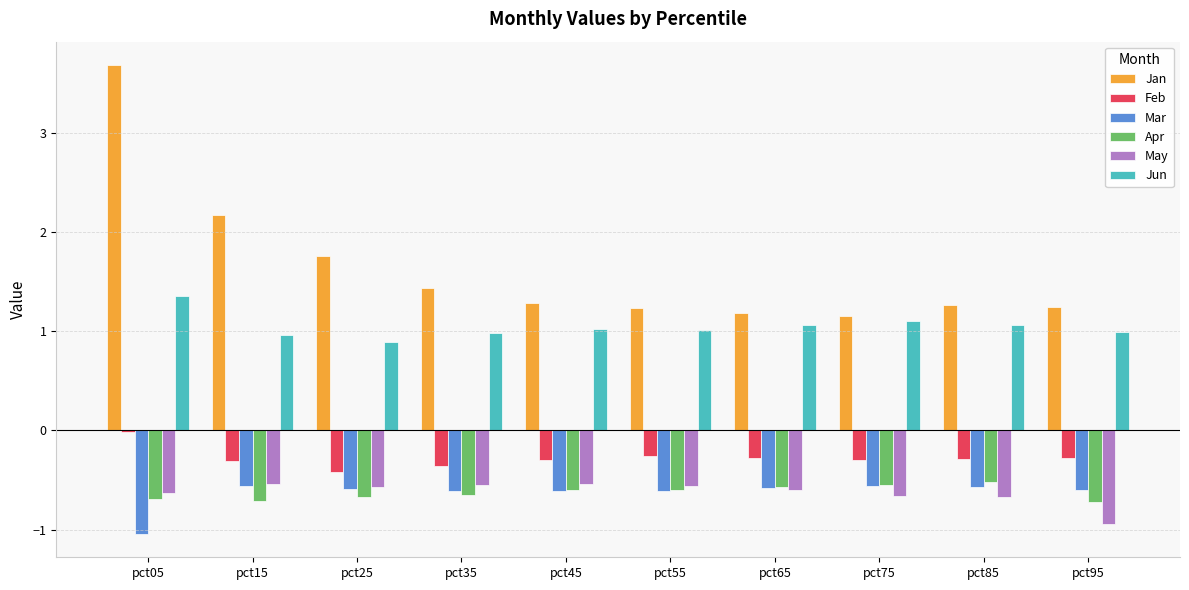

What is the sum of all Feb values?

-2.8